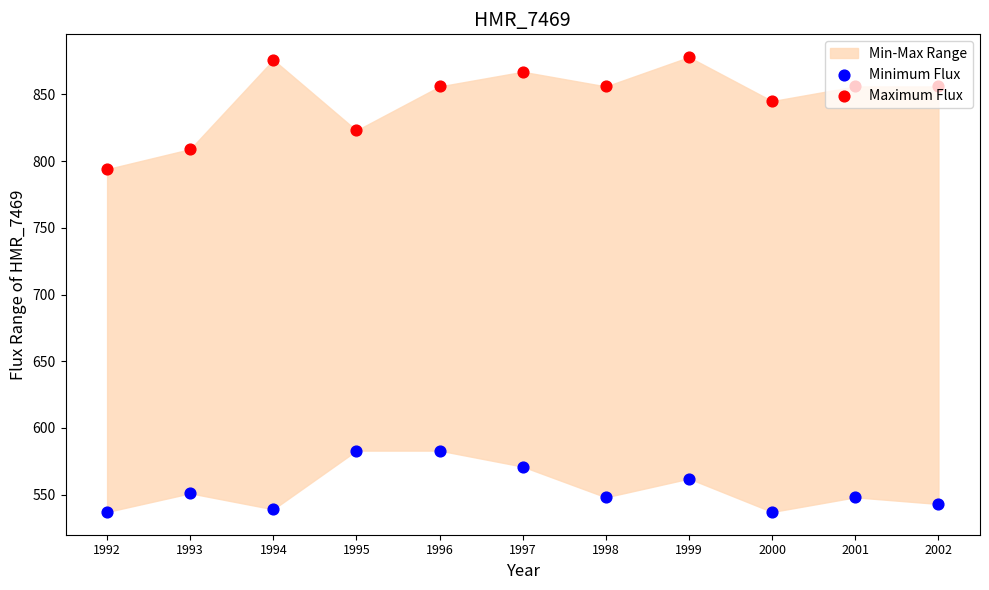

What is the total value across all series at 1998?

1404